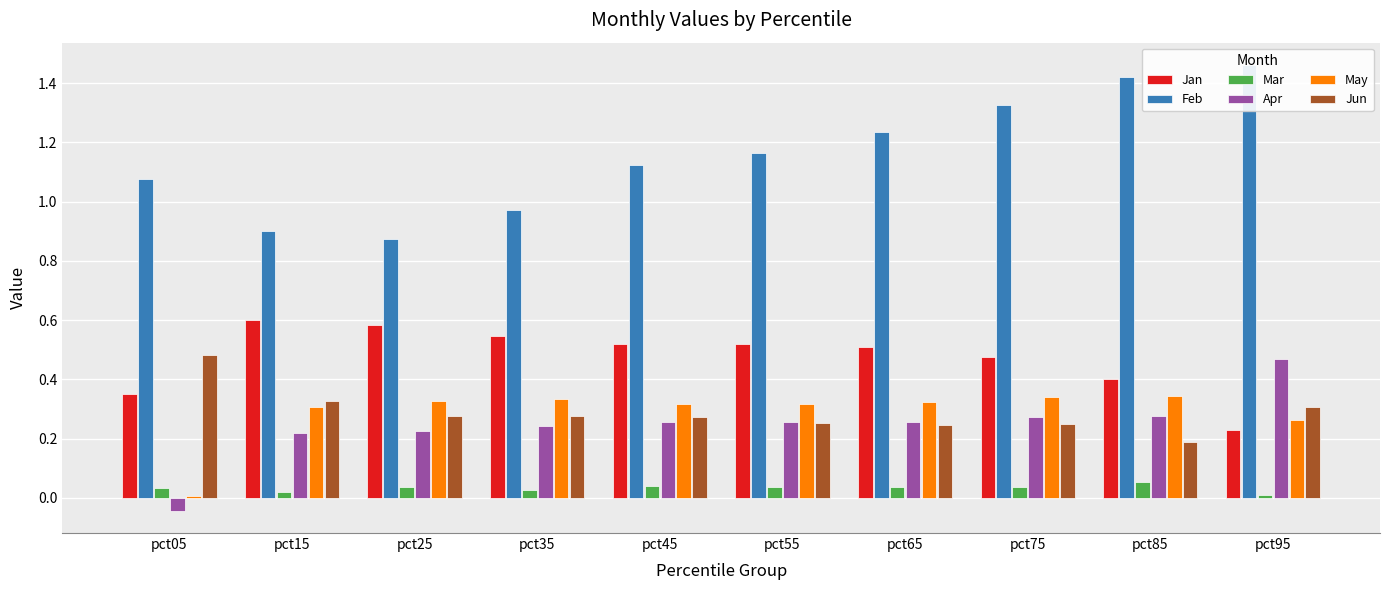

Which series has the largest range (max minus min)?

Feb